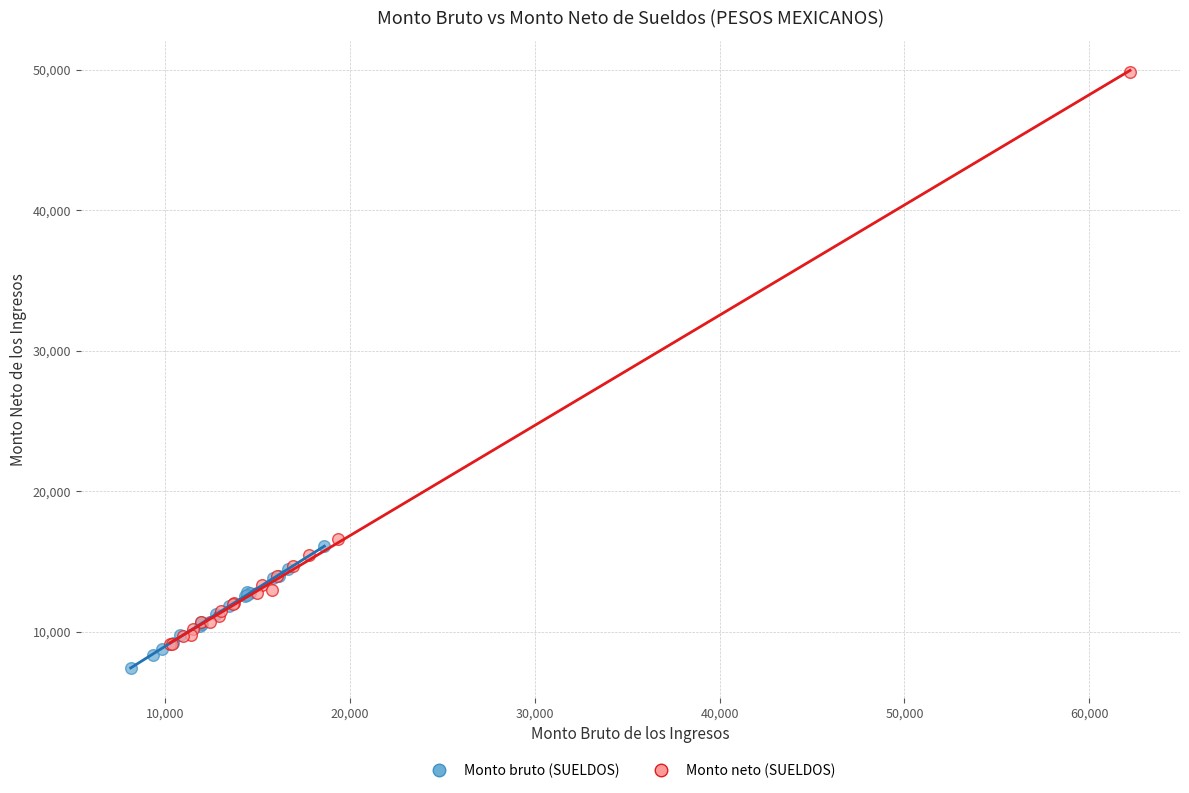

Which series contains the highest Y value?

Monto neto (SUELDOS)